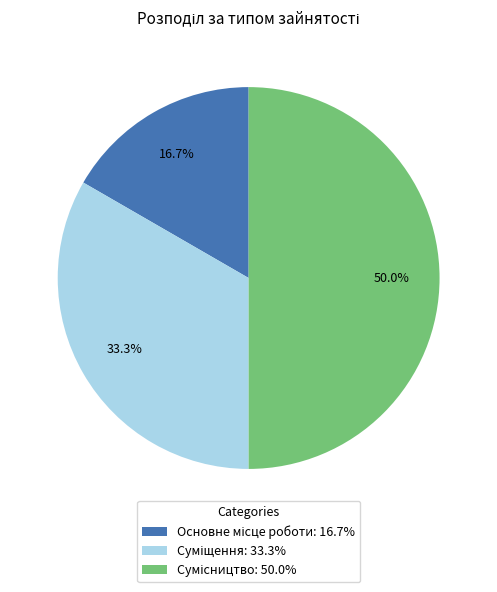

How many segments does this pie chart have?

3